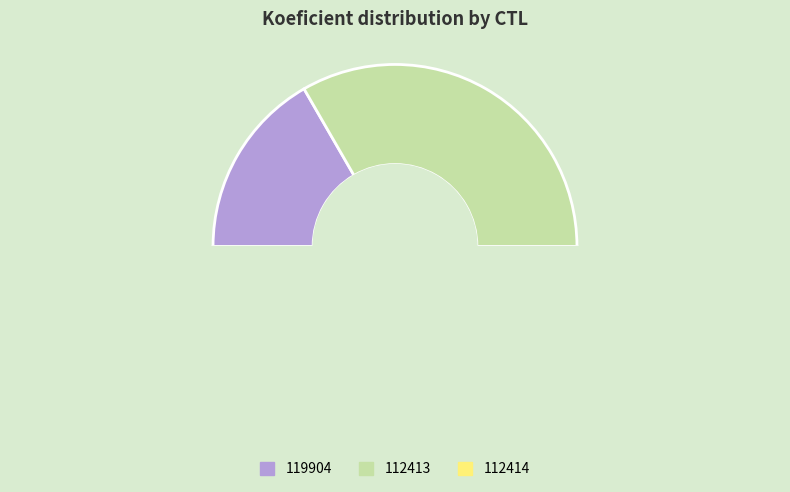

Approximately how many times larger is the value at 119904 compared to 112413?

0.5